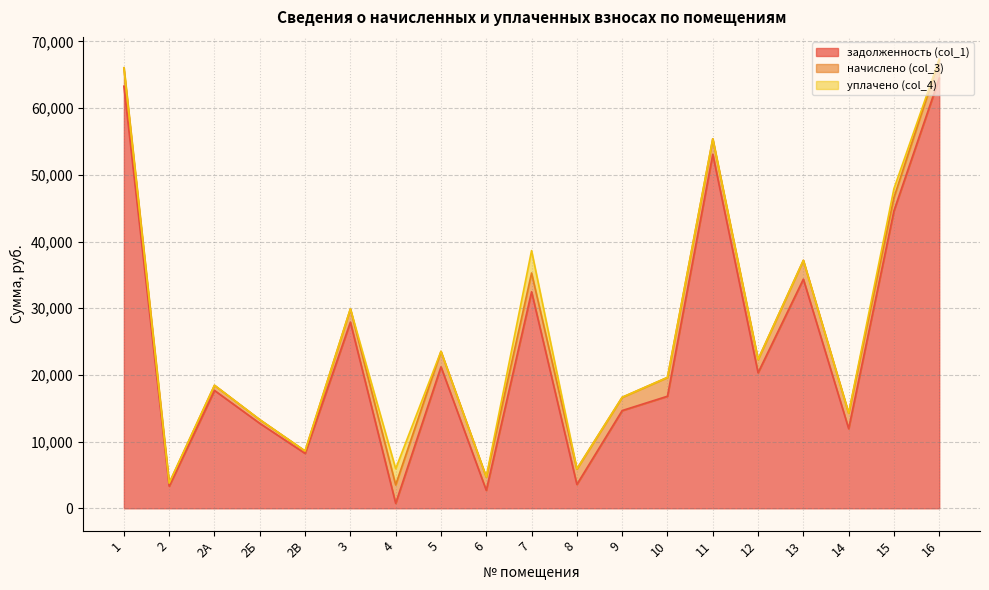

True or false: начислено (col_3) and задолженность (col_1) cross at least once.

True